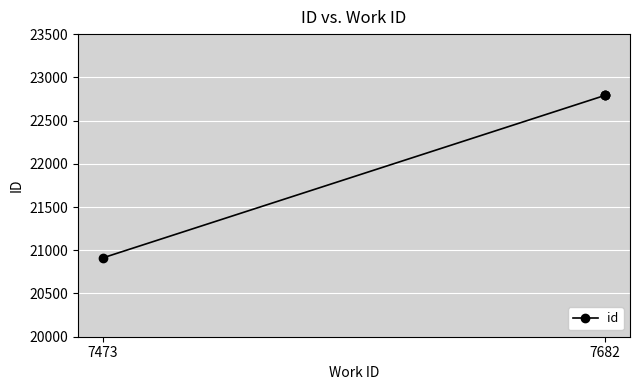

What position from the right is 2?

2